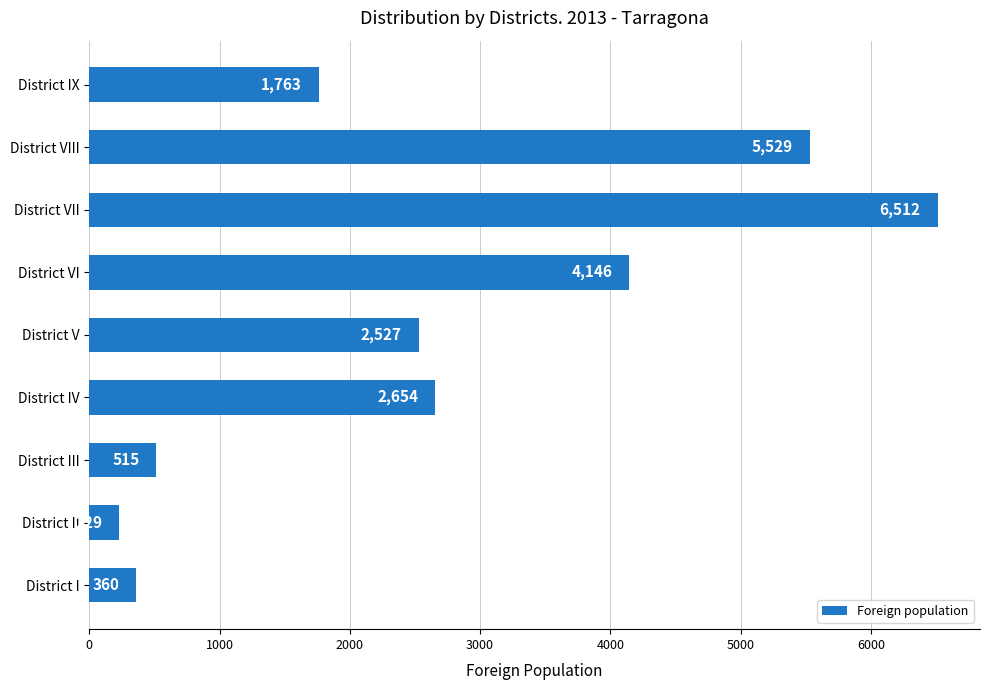

List the labels in order of value, smallest first.

District II, District I, District III, District IX, District V, District IV, District VI, District VIII, District VII